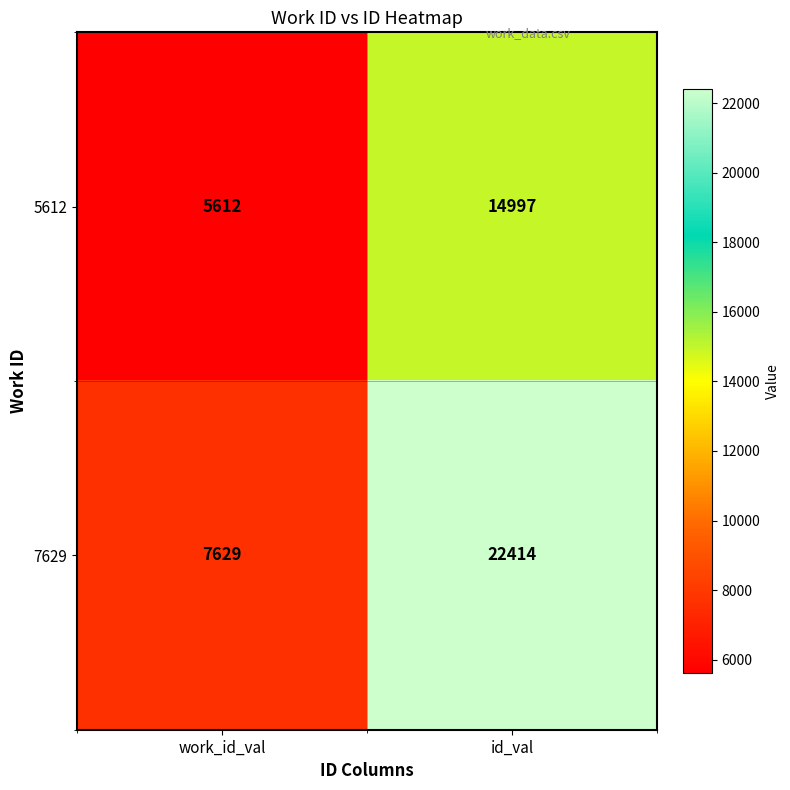

What is the difference between the 7629 values at work_id_val and id_val?

14785